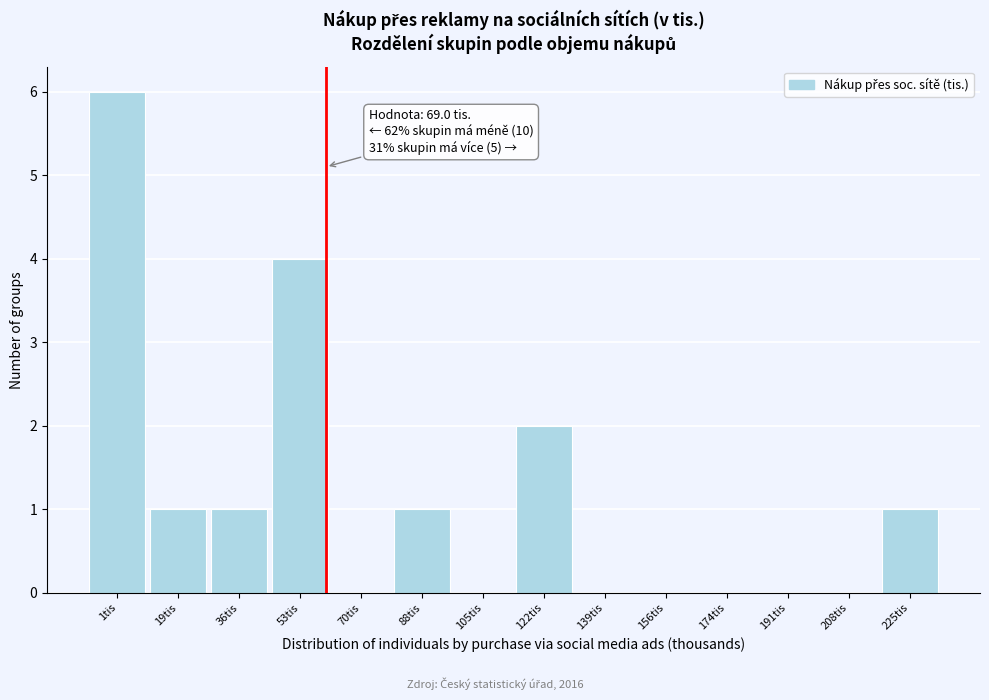

Reading left to right, extract all data points from this chart.

1tis=6	19tis=1	36tis=1	53tis=4	70tis=0	88tis=1	105tis=0	122tis=2	139tis=0	156tis=0	174tis=0	191tis=0	208tis=0	225tis=1